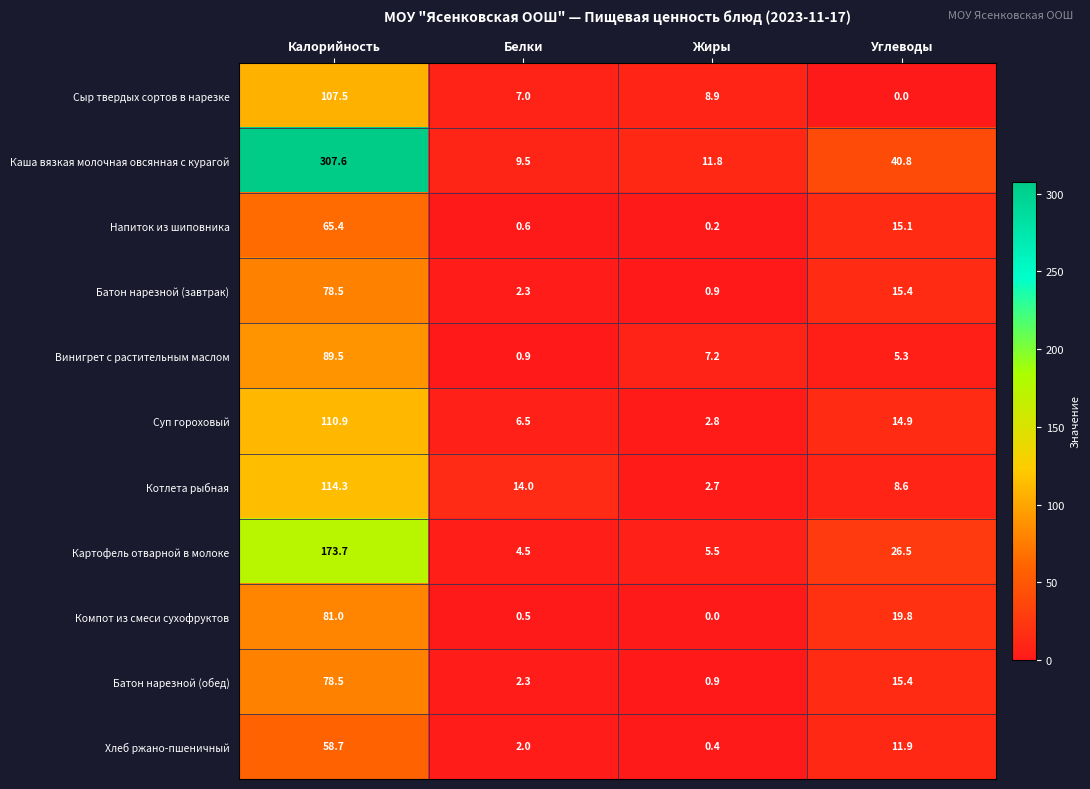

What is the spread (max minus min) of values at Белки?

13.5